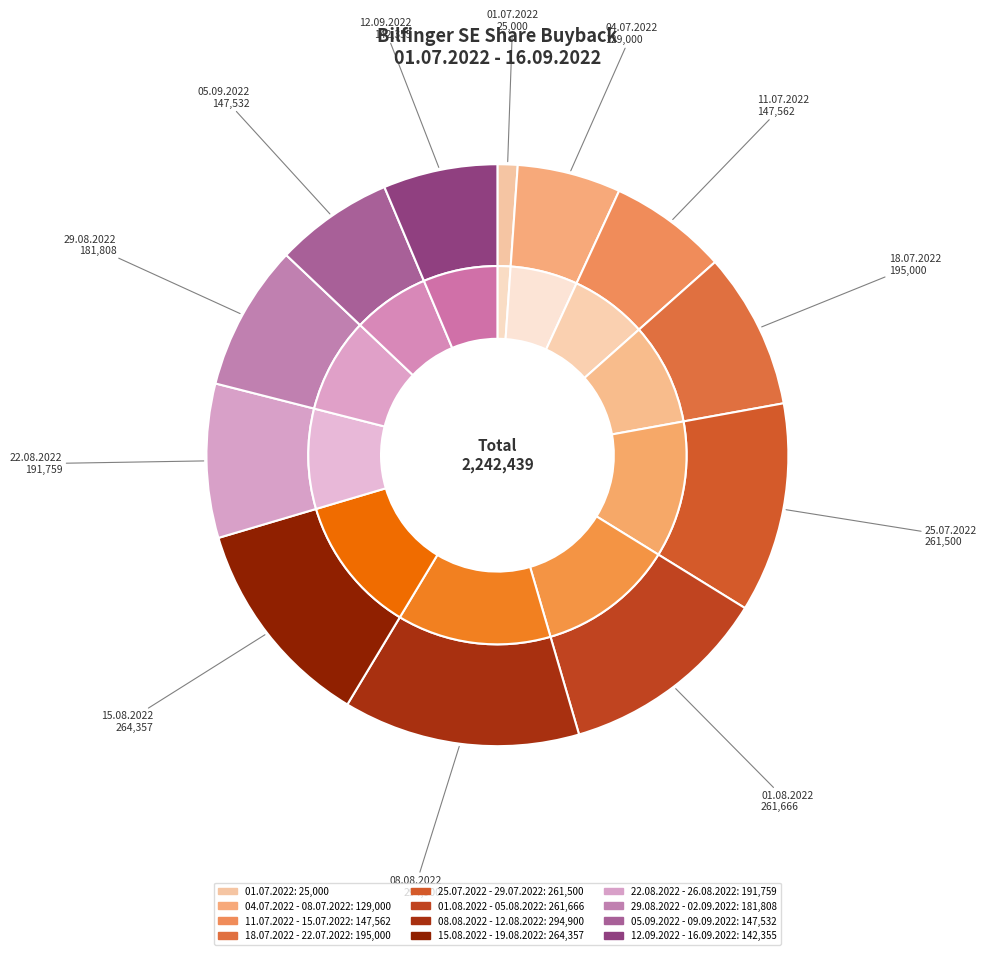

To the nearest percent, what portion does 04.07.2022 - 08.07.2022 represent?

6%